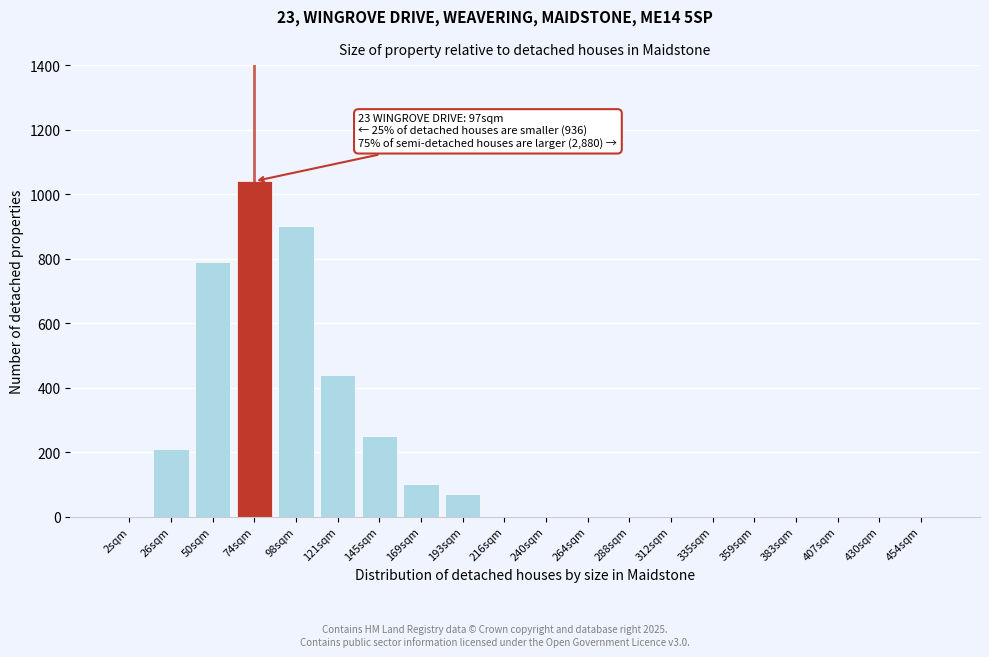

Reading right to left, transcribe all the data shown in this chart.

454sqm=0	430sqm=0	407sqm=0	383sqm=0	359sqm=0	335sqm=0	312sqm=0	288sqm=0	264sqm=0	240sqm=0	216sqm=0	193sqm=70	169sqm=100	145sqm=250	121sqm=440	98sqm=900	74sqm=1040	50sqm=790	26sqm=210	2sqm=0